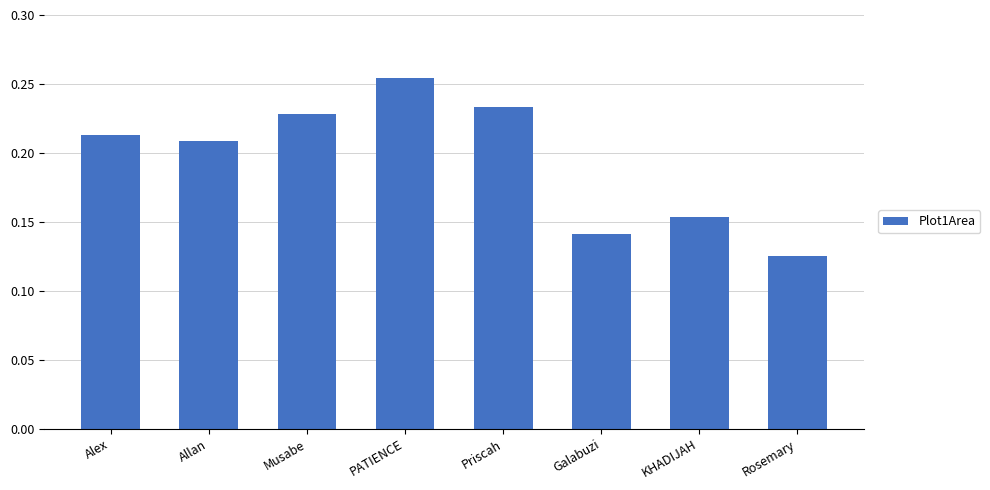

What position from the left is KHADIJAH?

7